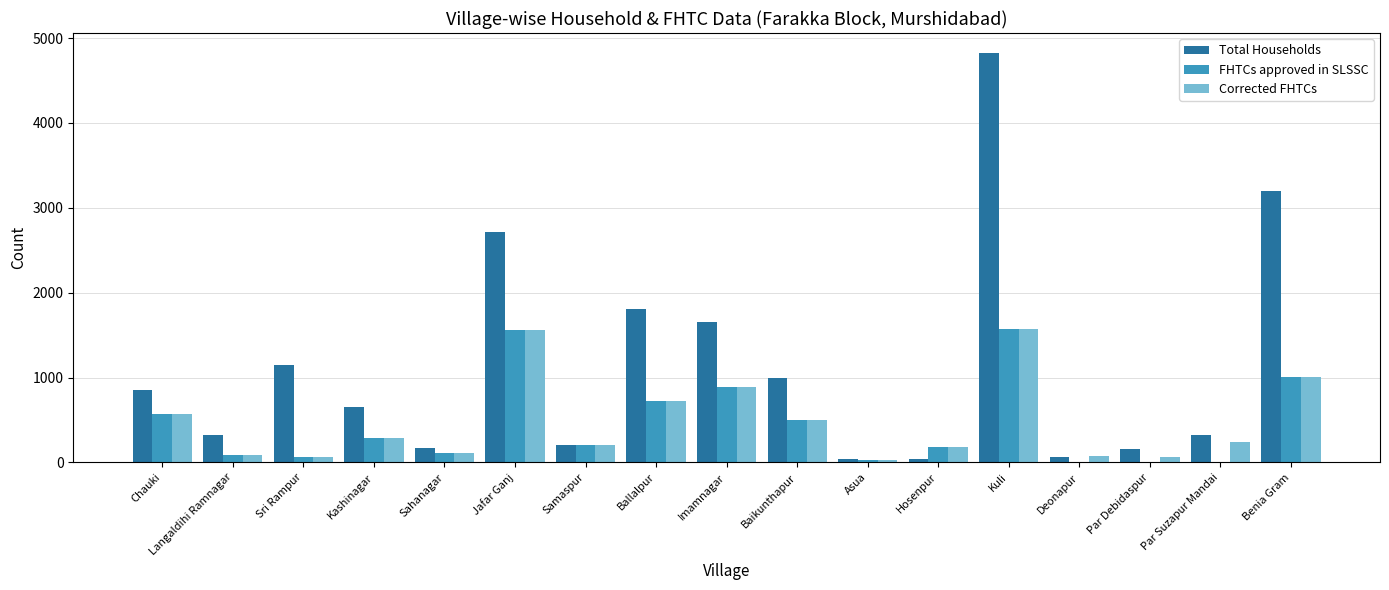

Are the bars grouped side by side (vs. stacked)?

Yes